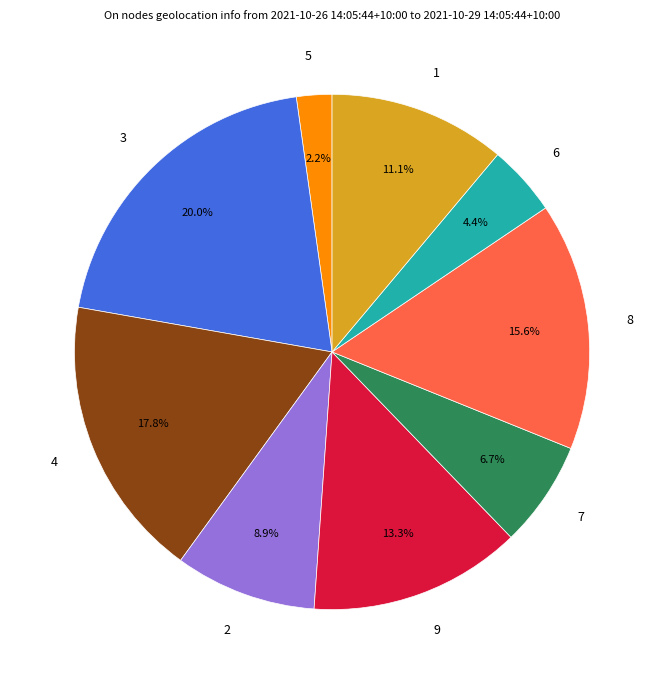

How many segments does this pie chart have?

9